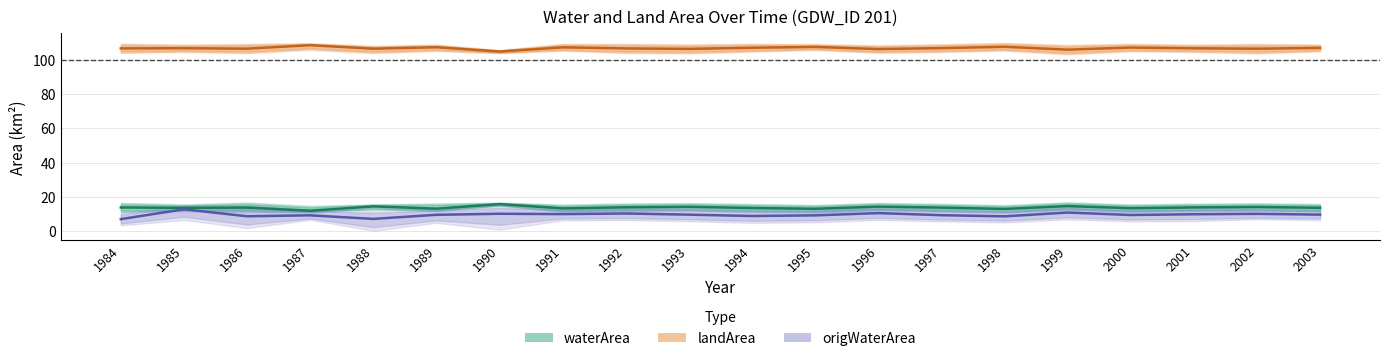

True or false: waterArea and landArea intersect in this chart.

False